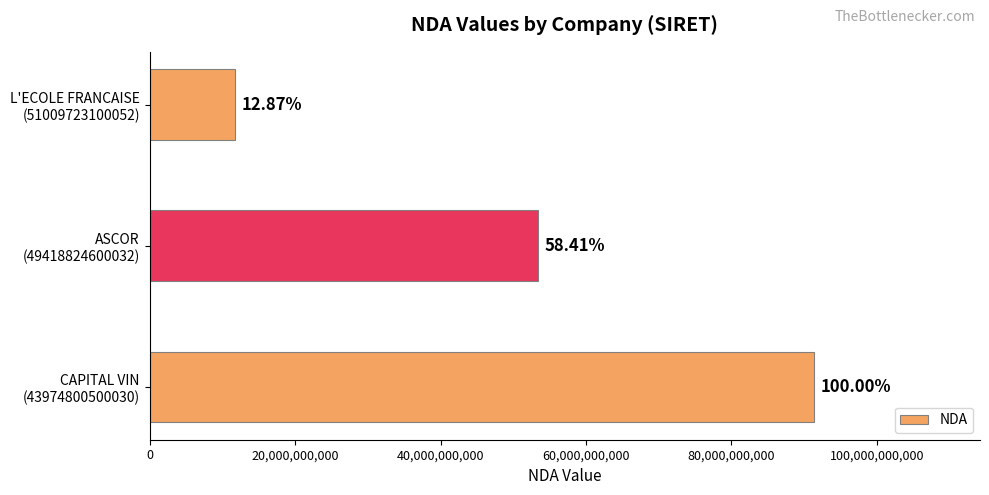

Are the bars horizontal?

Yes